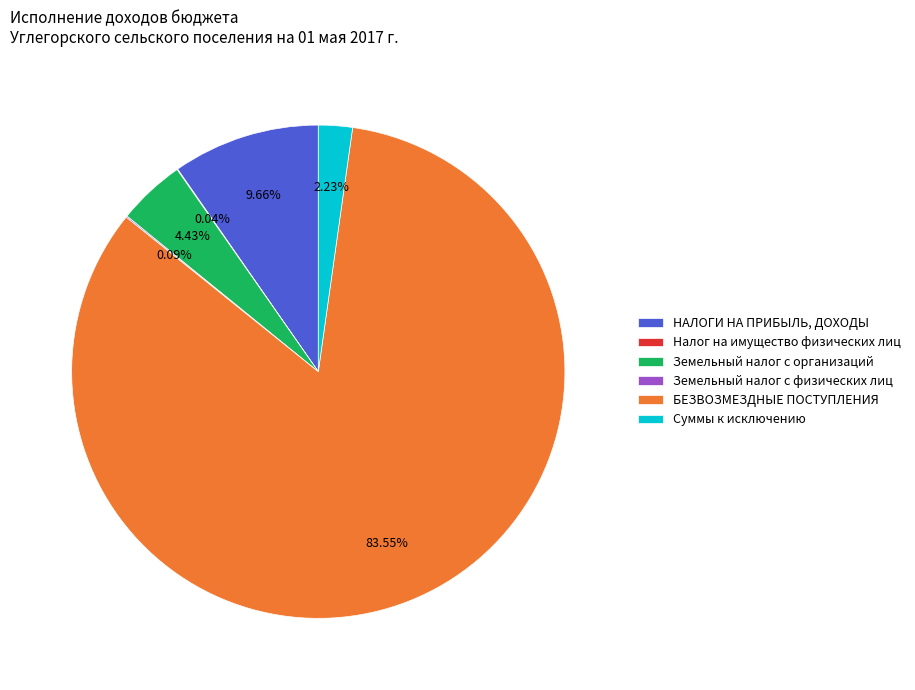

Do БЕЗВОЗМЕЗДНЫЕ ПОСТУПЛЕНИЯ and Суммы к исключению together represent more than half of the pie?

Yes